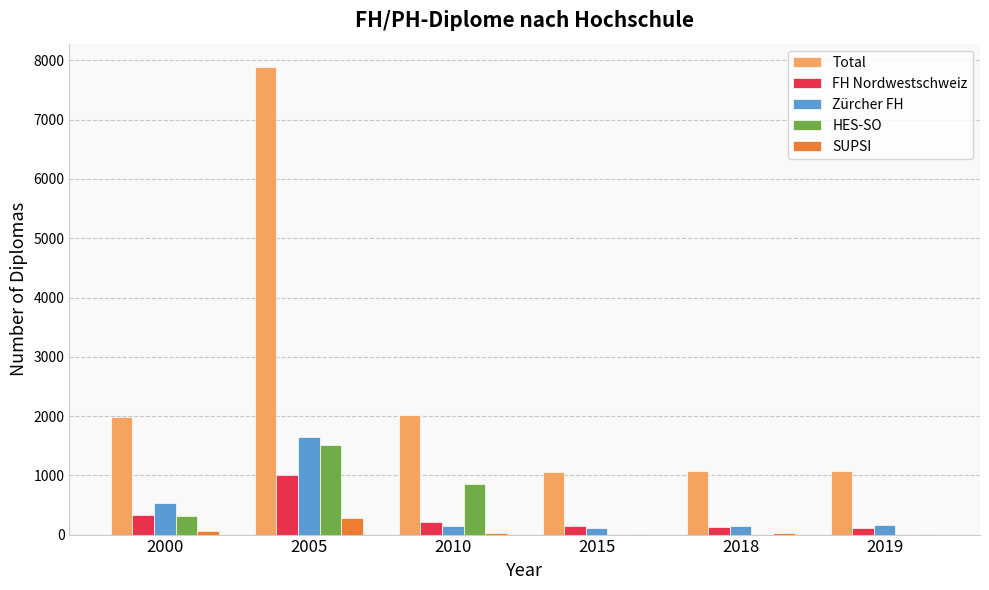

Is it true that HES-SO equals 256 at 2010?

False